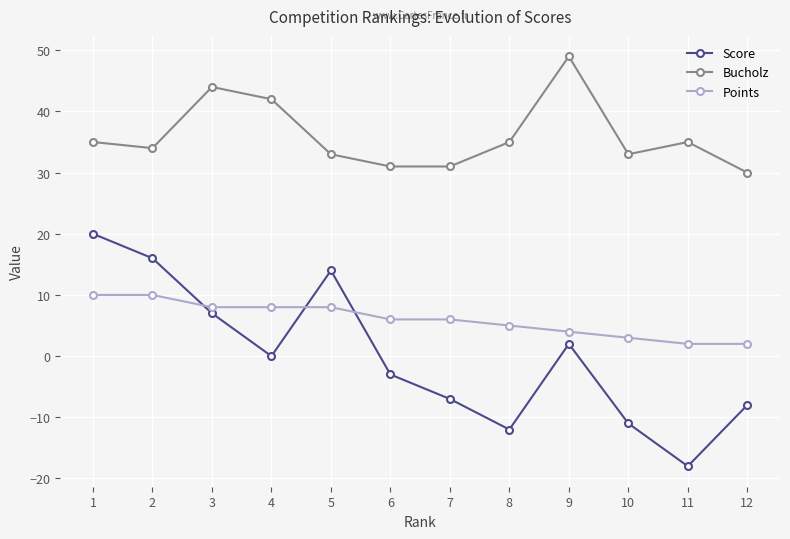

Reading right to left, extract all data points from this chart.

Score: 12=-8	11=-18	10=-11	9=2	8=-12	7=-7	6=-3	5=14	4=0	3=7	2=16	1=20
Bucholz: 12=30	11=35	10=33	9=49	8=35	7=31	6=31	5=33	4=42	3=44	2=34	1=35
Points: 12=2	11=2	10=3	9=4	8=5	7=6	6=6	5=8	4=8	3=8	2=10	1=10